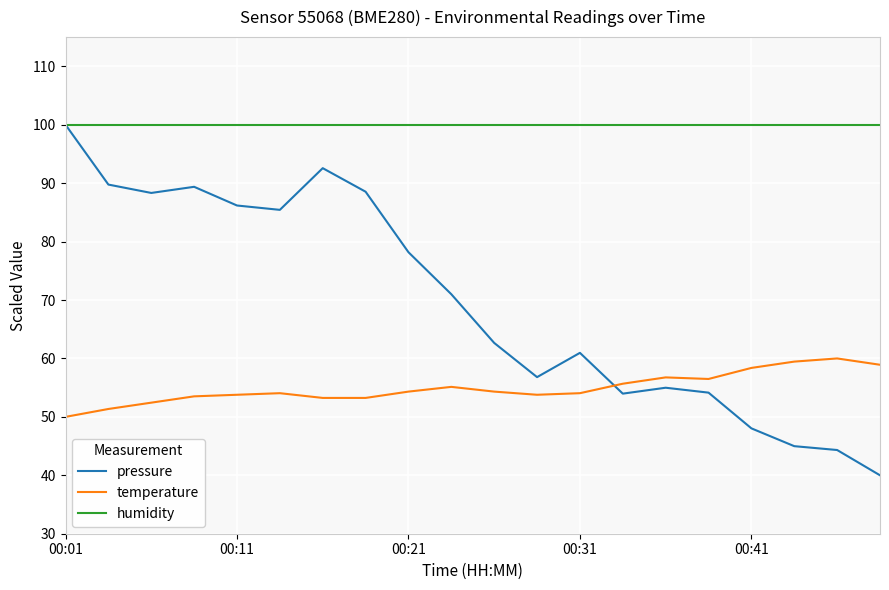

Which series has the widest spread of values?

pressure